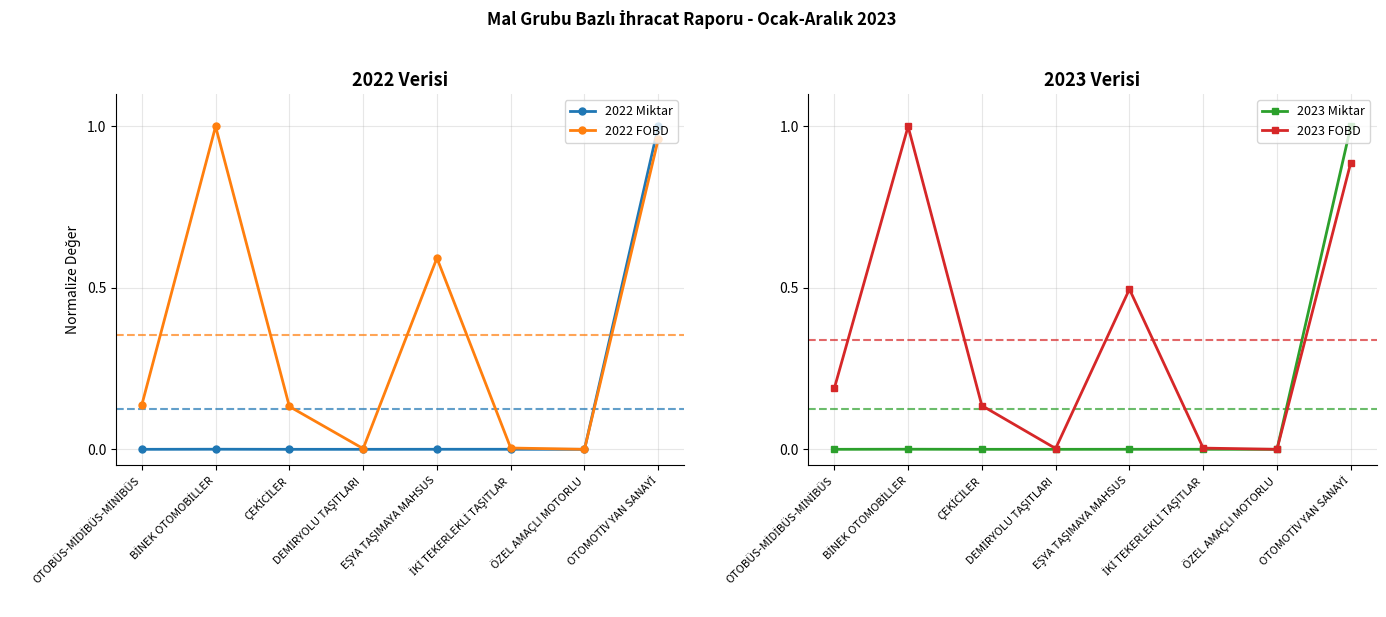

What position from the right is ÇEKİCİLER?

6